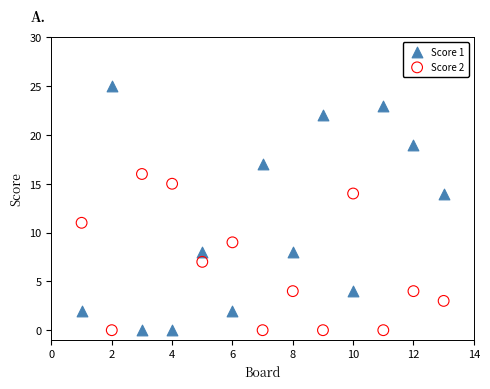

Across all data points, what is the range of Y values (max minus min)?

25